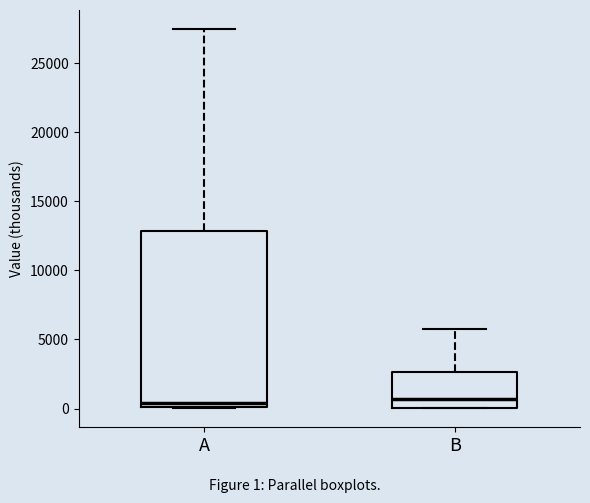

Comparing the boxes themselves (not the whiskers), which one is the tallest?

A